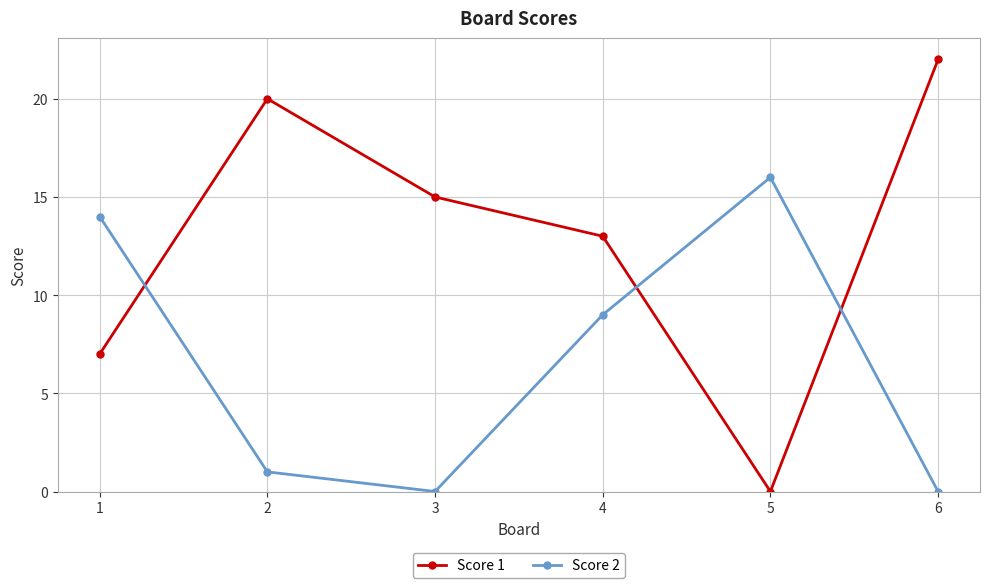

How many distinct data groups are displayed?

2